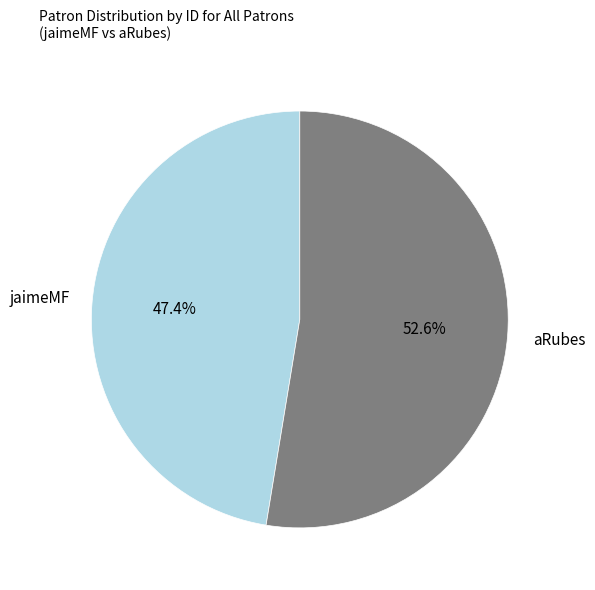

Is it true that aRubes is 59% of the pie?

False